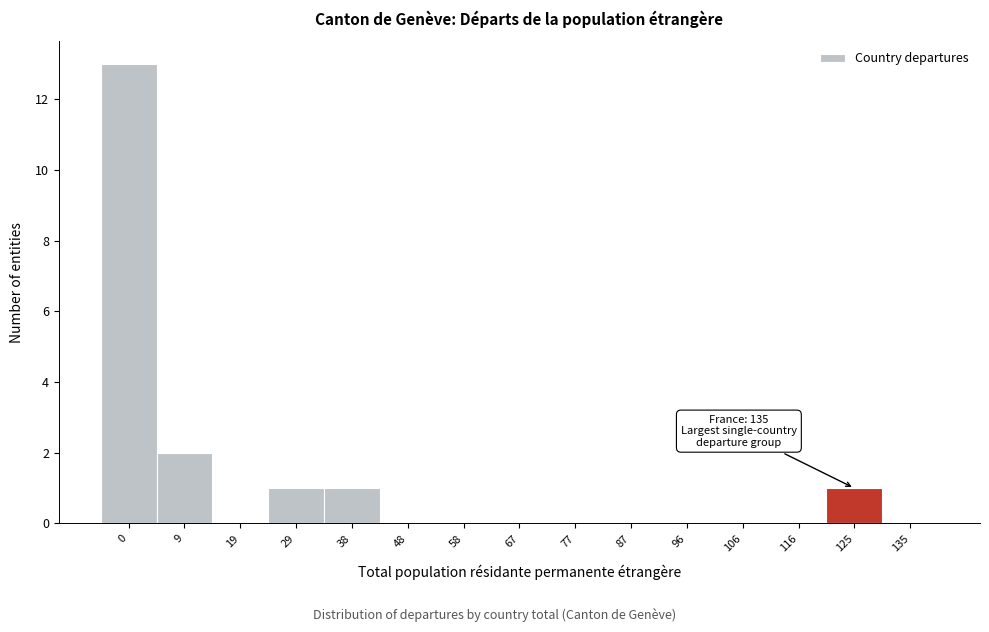

Reading right to left, extract all data points from this chart.

135=0	125=1	116=0	106=0	96=0	87=0	77=0	67=0	58=0	48=0	38=1	29=1	19=0	9=2	0=13